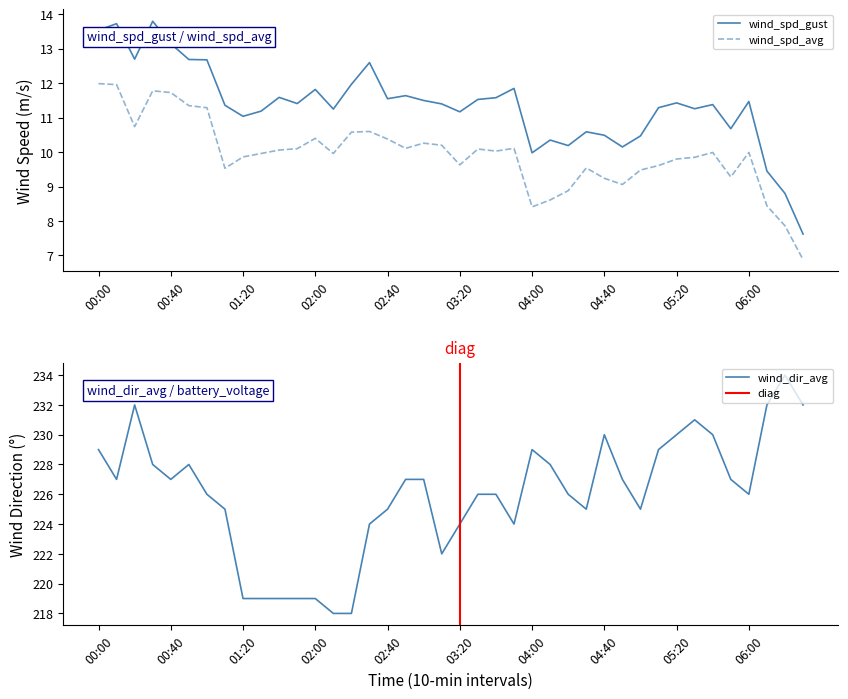

What is the difference between the second highest and minimum values in the wind_spd_avg series?

5.1